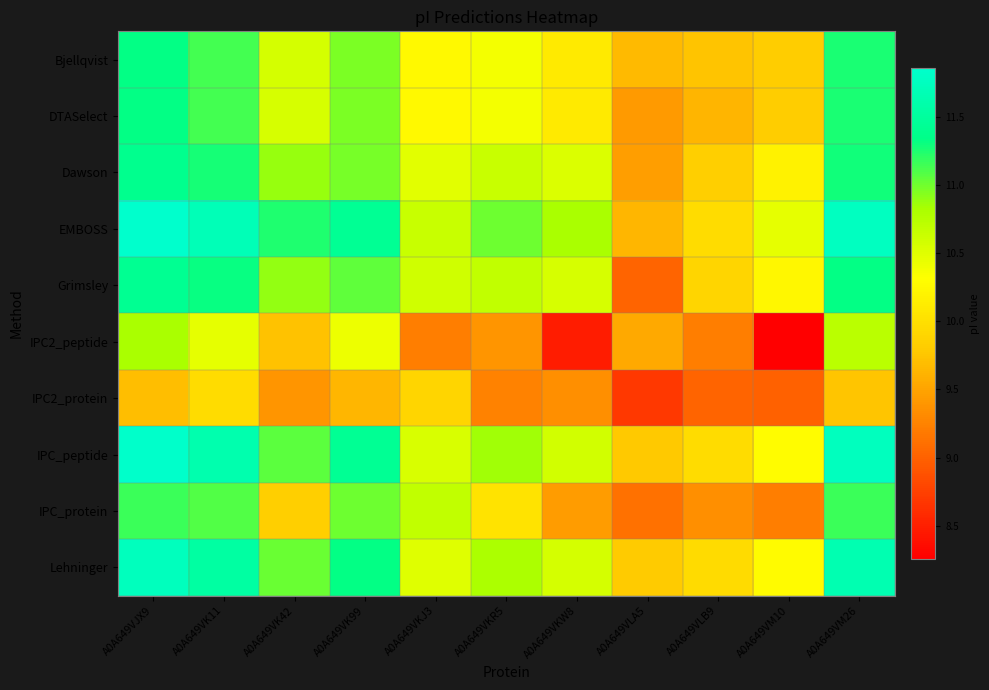

Reading left to right, what are all the values shown in this chart?

Bjellqvist: A0A649VJX9=11.3	A0A649VK11=11.1	A0A649VK42=10.6	A0A649VK99=11.0	A0A649VKJ3=10.3	A0A649VKR5=10.4	A0A649VKW8=10.1	A0A649VLA5=9.7	A0A649VLB9=9.7	A0A649VM10=9.8	A0A649VM26=11.3
DTASelect: A0A649VJX9=11.3	A0A649VK11=11.1	A0A649VK42=10.6	A0A649VK99=11.0	A0A649VKJ3=10.3	A0A649VKR5=10.4	A0A649VKW8=10.1	A0A649VLA5=9.4	A0A649VLB9=9.6	A0A649VM10=9.8	A0A649VM26=11.3
Dawson: A0A649VJX9=11.4	A0A649VK11=11.3	A0A649VK42=10.9	A0A649VK99=11.0	A0A649VKJ3=10.5	A0A649VKR5=10.6	A0A649VKW8=10.5	A0A649VLA5=9.5	A0A649VLB9=9.8	A0A649VM10=10.2	A0A649VM26=11.3
EMBOSS: A0A649VJX9=11.9	A0A649VK11=11.7	A0A649VK42=11.2	A0A649VK99=11.4	A0A649VKJ3=10.6	A0A649VKR5=11.0	A0A649VKW8=10.8	A0A649VLA5=9.6	A0A649VLB9=10.0	A0A649VM10=10.5	A0A649VM26=11.8
Grimsley: A0A649VJX9=11.4	A0A649VK11=11.3	A0A649VK42=10.9	A0A649VK99=11.1	A0A649VKJ3=10.6	A0A649VKR5=10.7	A0A649VKW8=10.6	A0A649VLA5=9.0	A0A649VLB9=9.9	A0A649VM10=10.2	A0A649VM26=11.3
IPC2_peptide: A0A649VJX9=10.8	A0A649VK11=10.5	A0A649VK42=9.7	A0A649VK99=10.4	A0A649VKJ3=9.2	A0A649VKR5=9.4	A0A649VKW8=8.5	A0A649VLA5=9.5	A0A649VLB9=9.2	A0A649VM10=8.3	A0A649VM26=10.7
IPC2_protein: A0A649VJX9=9.7	A0A649VK11=10.0	A0A649VK42=9.4	A0A649VK99=9.6	A0A649VKJ3=9.9	A0A649VKR5=9.3	A0A649VKW8=9.3	A0A649VLA5=8.7	A0A649VLB9=9.0	A0A649VM10=9.0	A0A649VM26=9.8
IPC_peptide: A0A649VJX9=11.8	A0A649VK11=11.6	A0A649VK42=11.1	A0A649VK99=11.4	A0A649VKJ3=10.5	A0A649VKR5=10.8	A0A649VKW8=10.6	A0A649VLA5=9.8	A0A649VLB9=10.0	A0A649VM10=10.3	A0A649VM26=11.8
IPC_protein: A0A649VJX9=11.2	A0A649VK11=11.1	A0A649VK42=9.8	A0A649VK99=11.0	A0A649VKJ3=10.7	A0A649VKR5=10.0	A0A649VKW8=9.4	A0A649VLA5=9.1	A0A649VLB9=9.3	A0A649VM10=9.2	A0A649VM26=11.2
Lehninger: A0A649VJX9=11.7	A0A649VK11=11.5	A0A649VK42=11.0	A0A649VK99=11.3	A0A649VKJ3=10.5	A0A649VKR5=10.8	A0A649VKW8=10.6	A0A649VLA5=9.8	A0A649VLB9=10.0	A0A649VM10=10.3	A0A649VM26=11.7